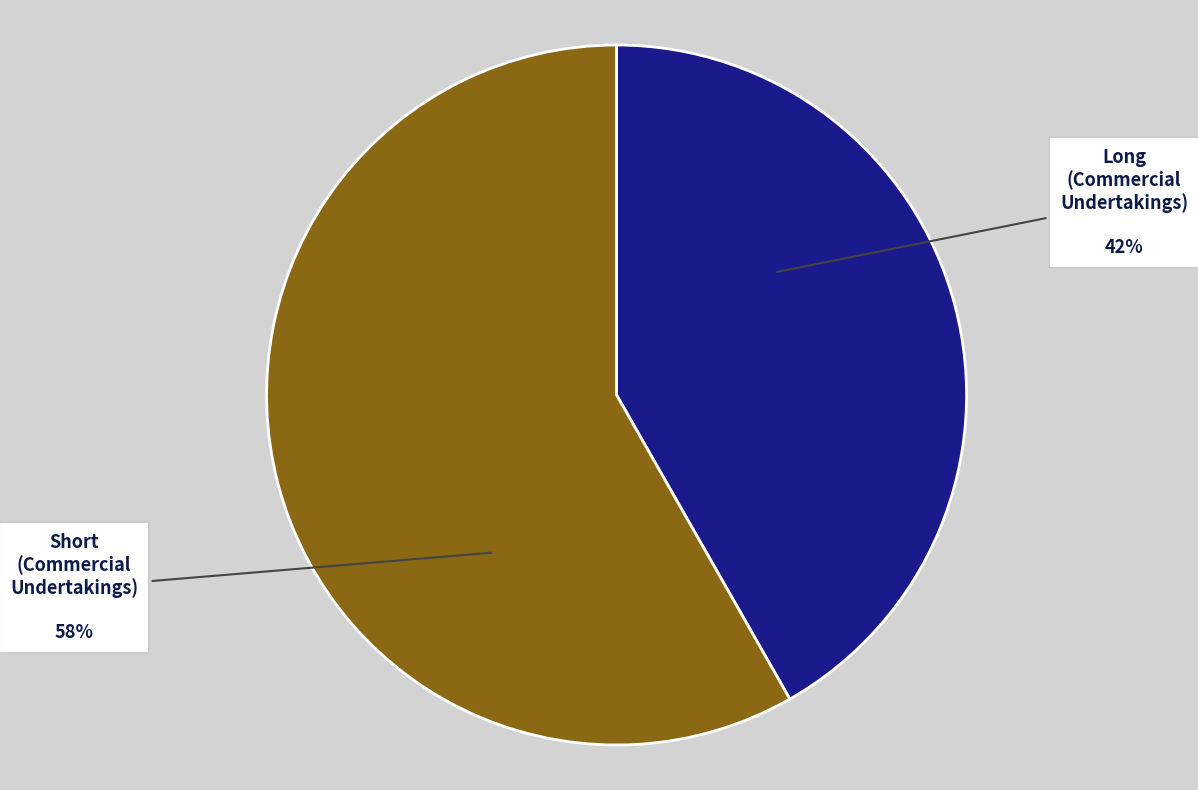

To the nearest percent, what is the difference between the Short (Commercial Undertakings) and Long (Commercial Undertakings) slice percentages?

16%